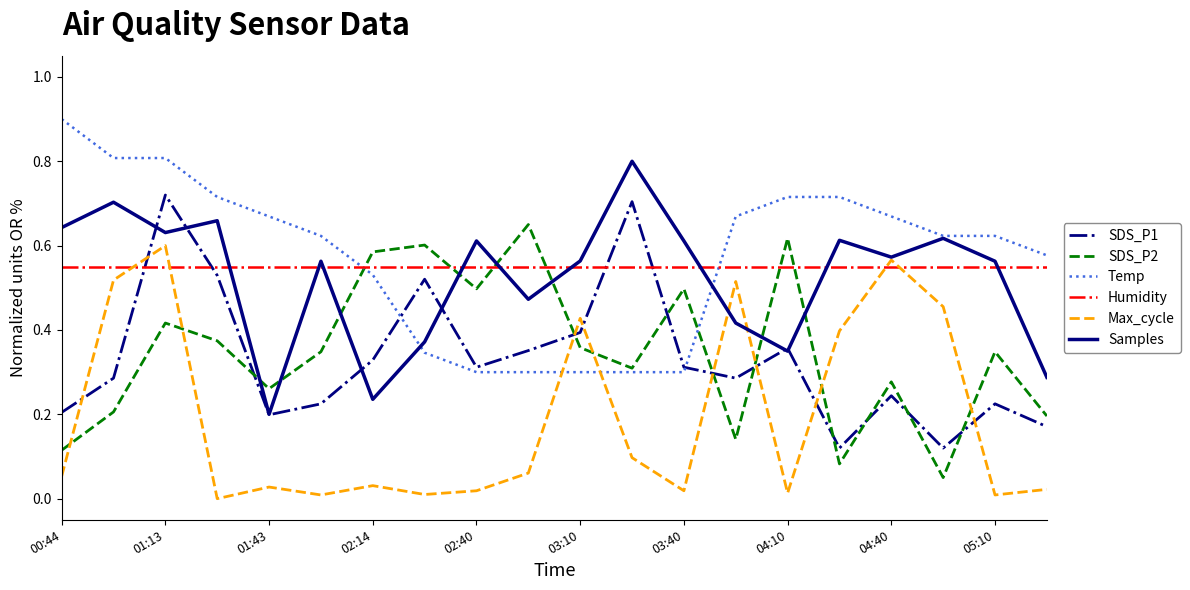

Which series ends up on top after the final intersection of SDS_P1 and SDS_P2?

SDS_P2